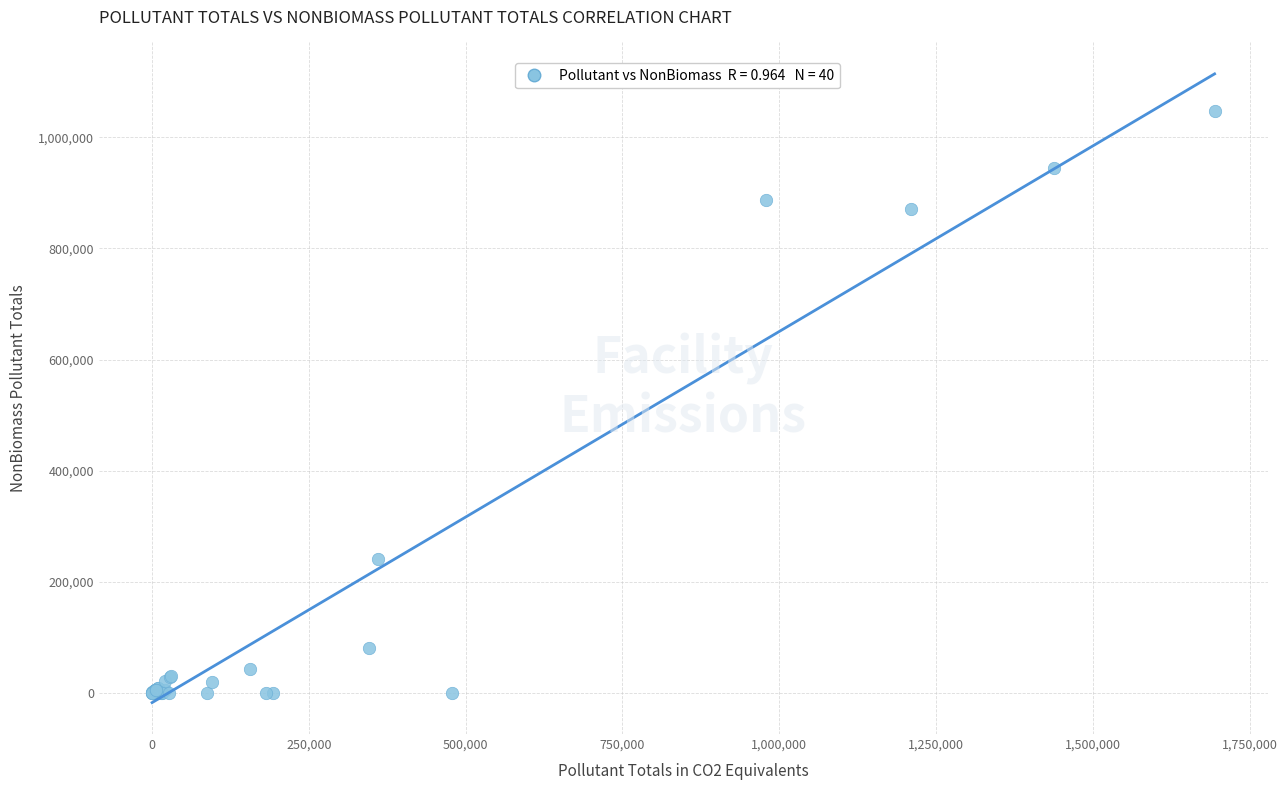

What Y value in the scatter plot is closest to 523314?

241019.7